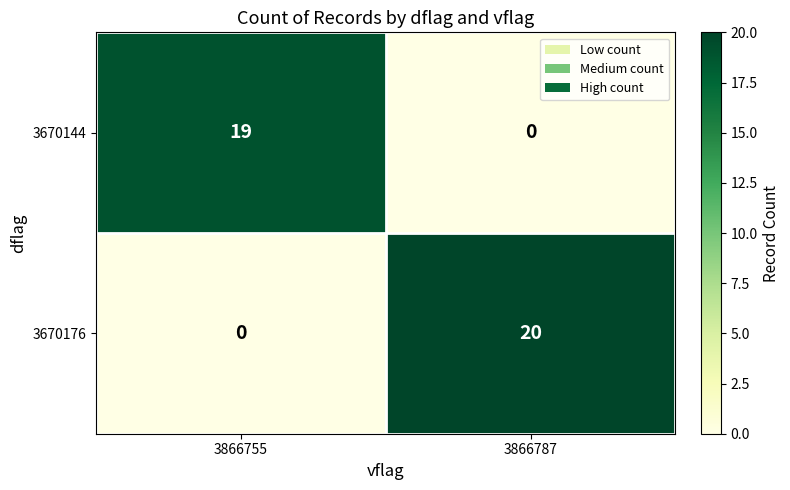

The value of 3670144 at 3866787 is 0. True or false?

True